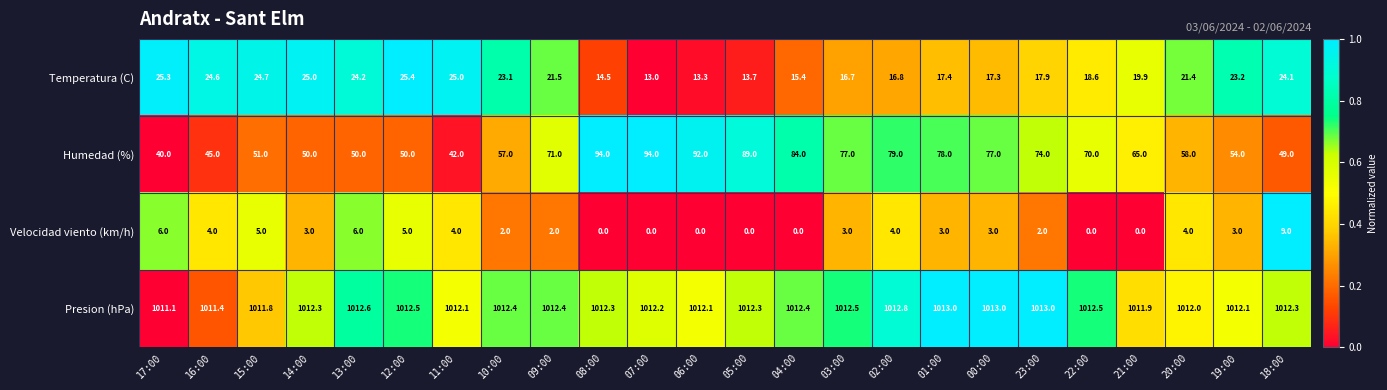

Read the Presion (hPa) value at 14:00.

1012.3